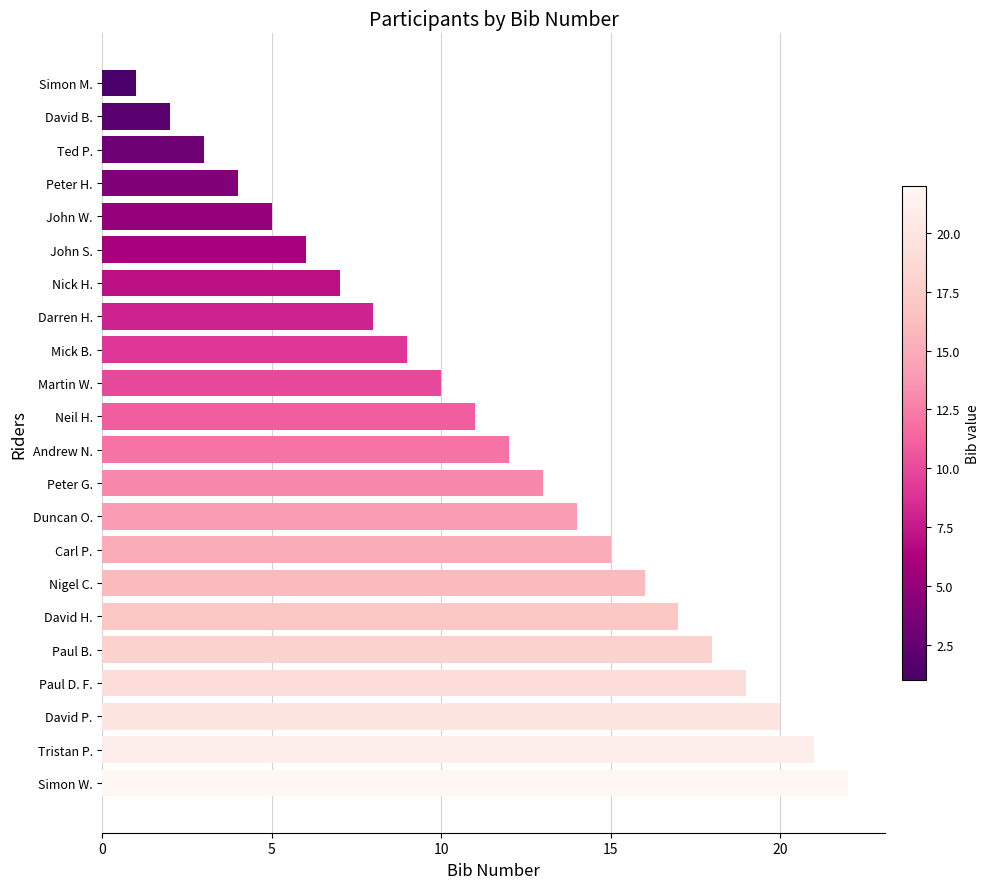

Count the number of categories in the chart.

22